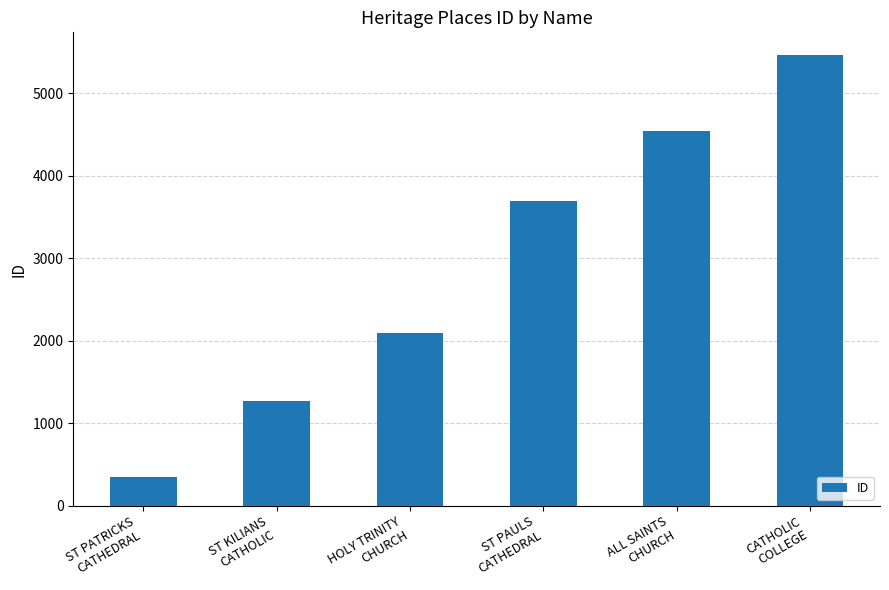

What is the change in value from ST KILIANS
CATHOLIC to ALL SAINTS
CHURCH?

+3269